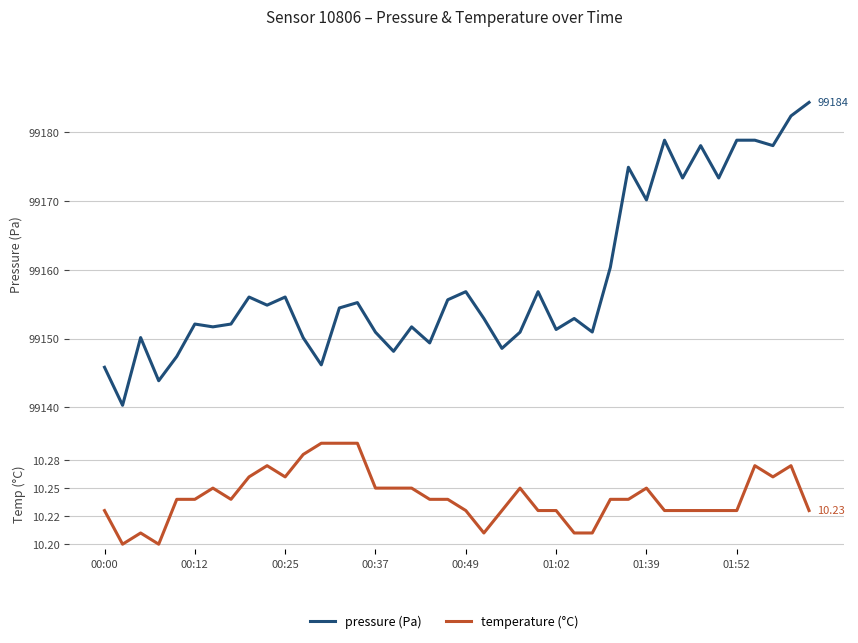

What position from the left is 00:37?

16